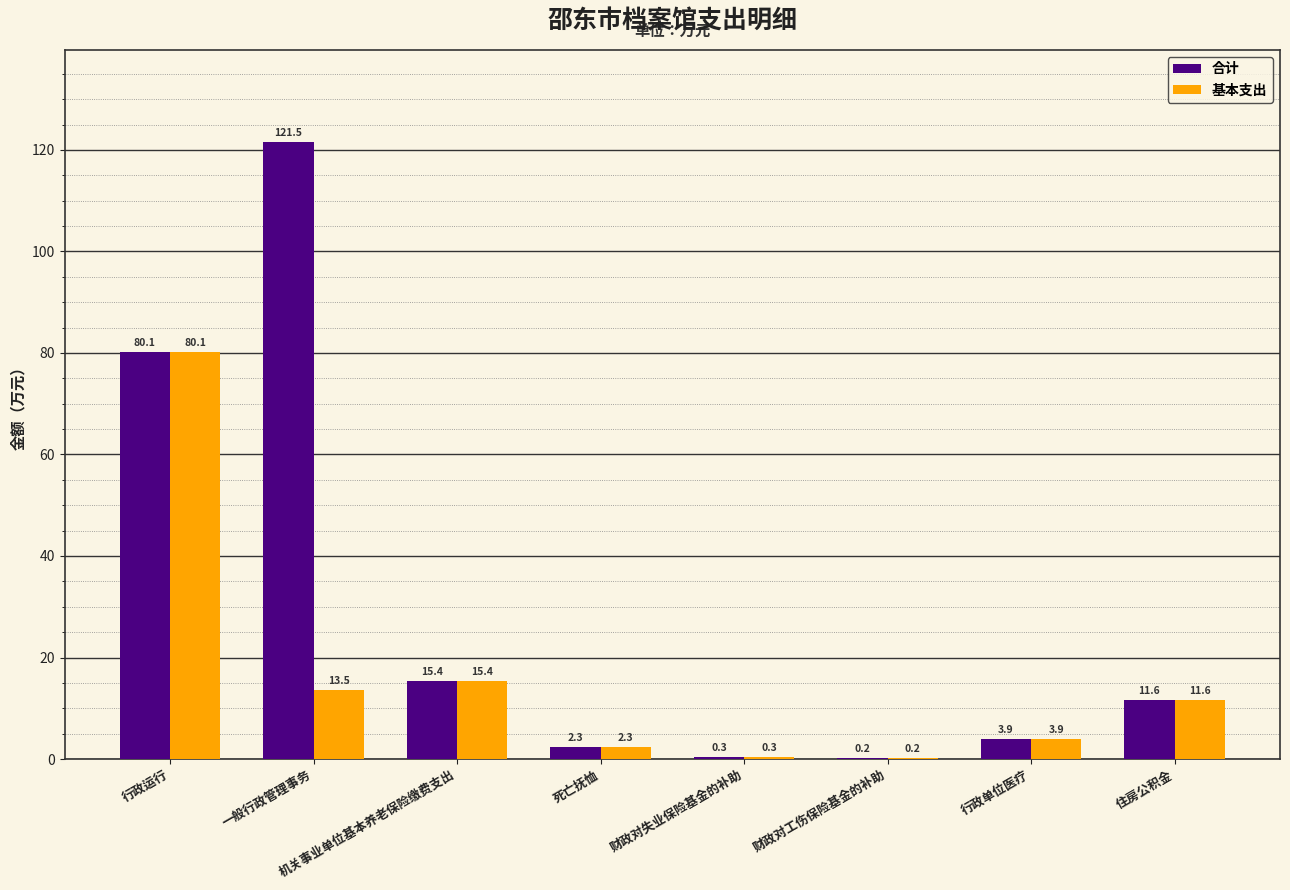

Which category has the highest value in the 合计 series?

一般行政管理事务